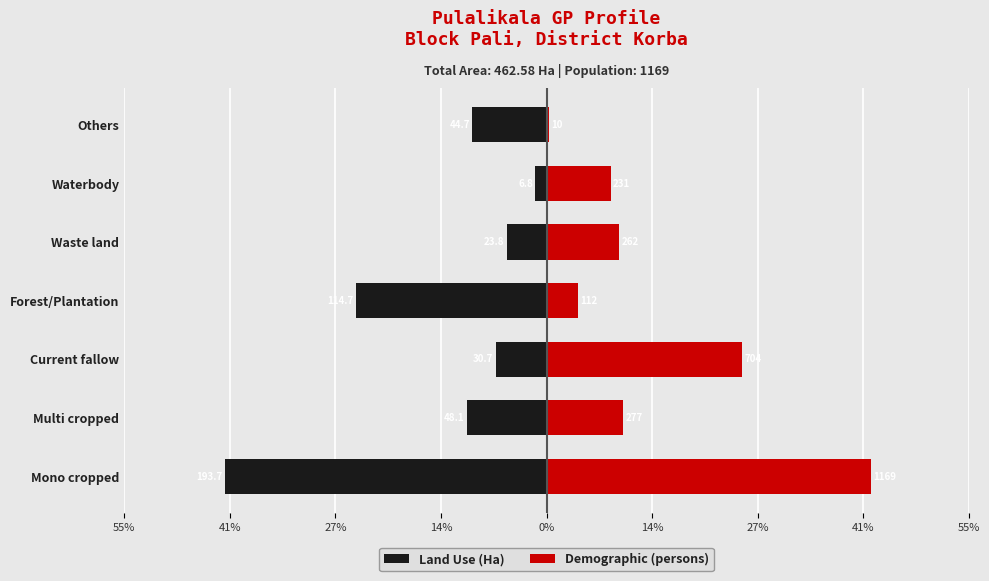

Is the value of Land Use (Ha) at Others greater than the value of Demographic (persons) at Multi cropped?

No